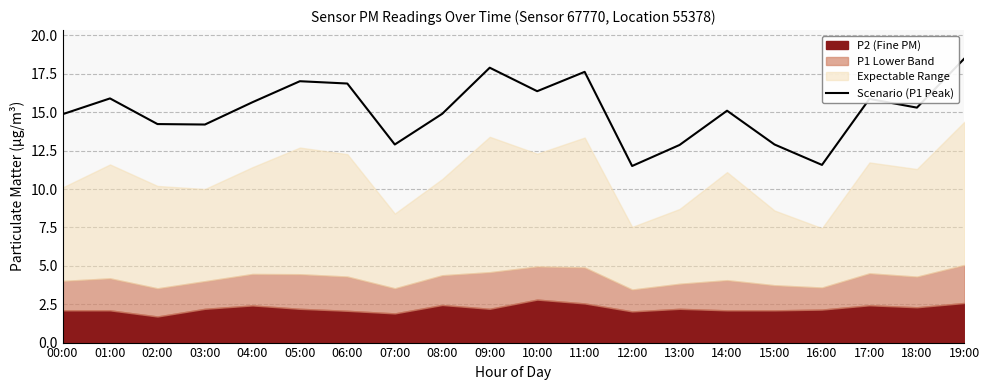

What is the label of the 8th point from the right?

12:00